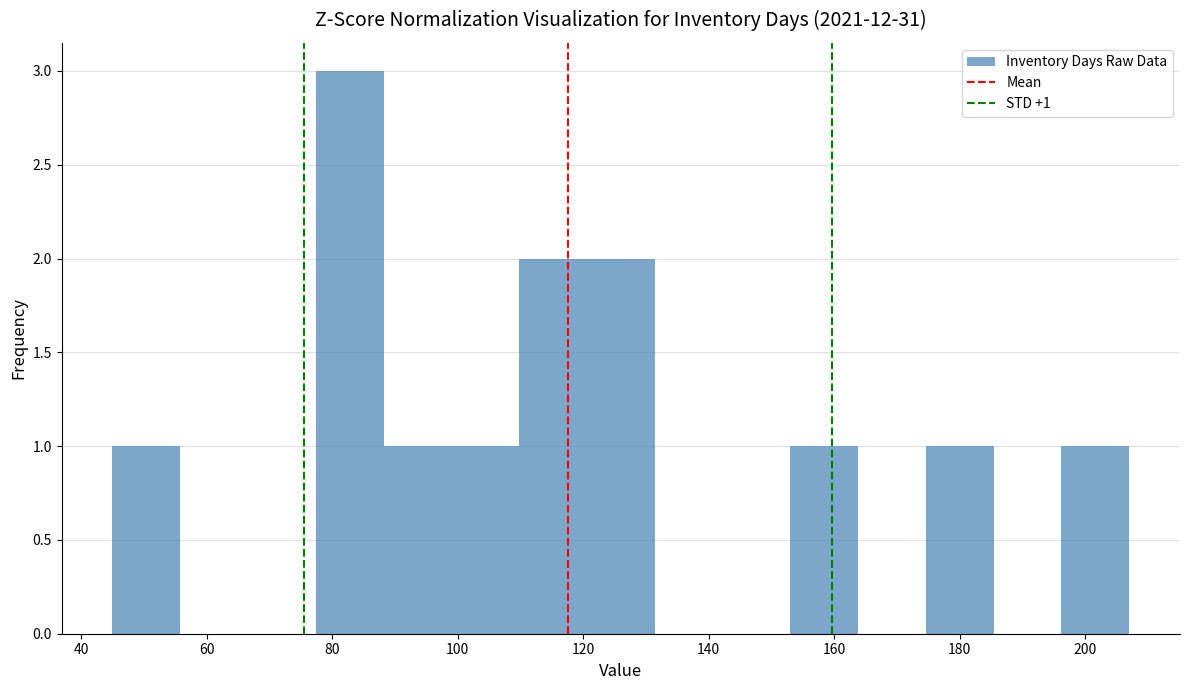

Over which range of the x-axis is the bar tallest?

77.4 to 88.2